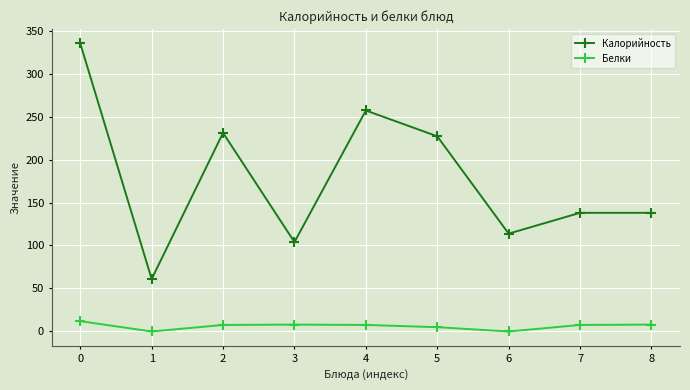

What are all the series names shown in the legend?

Калорийность, Белки